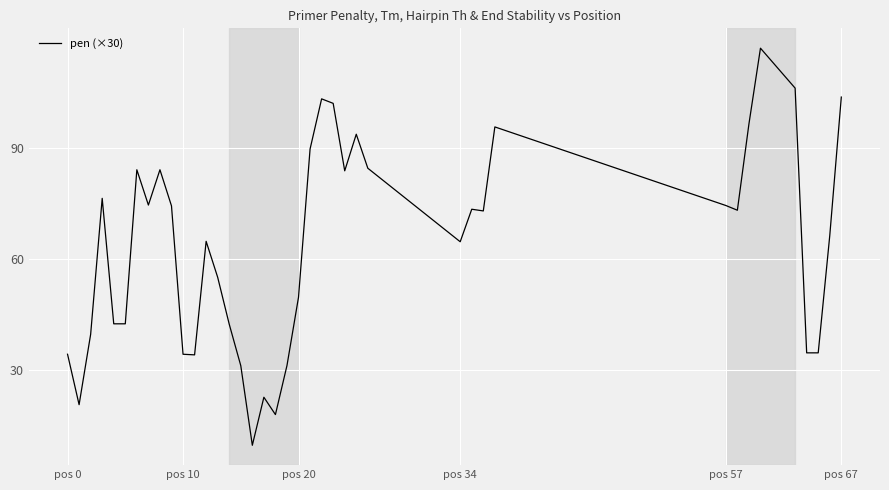

What is the difference between the maximum and minimum values?

107.5